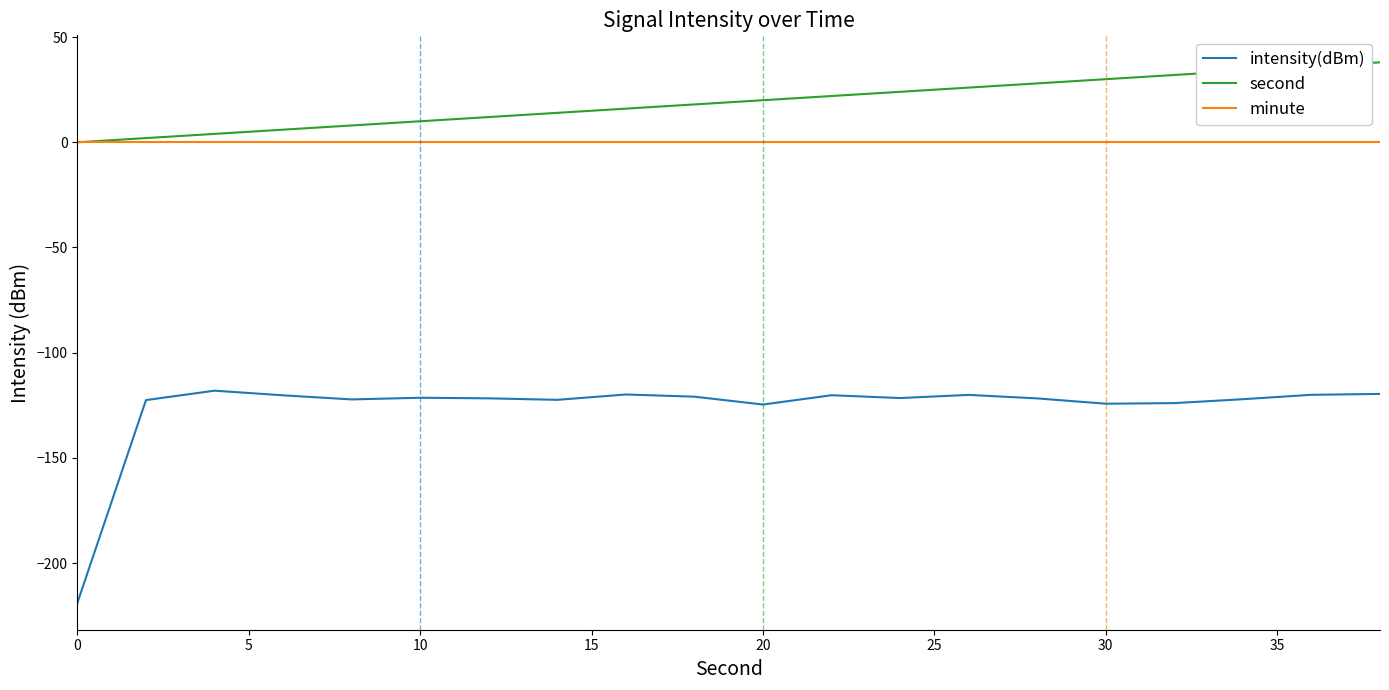

True or false: minute and intensity(dBm) intersect in this chart.

False